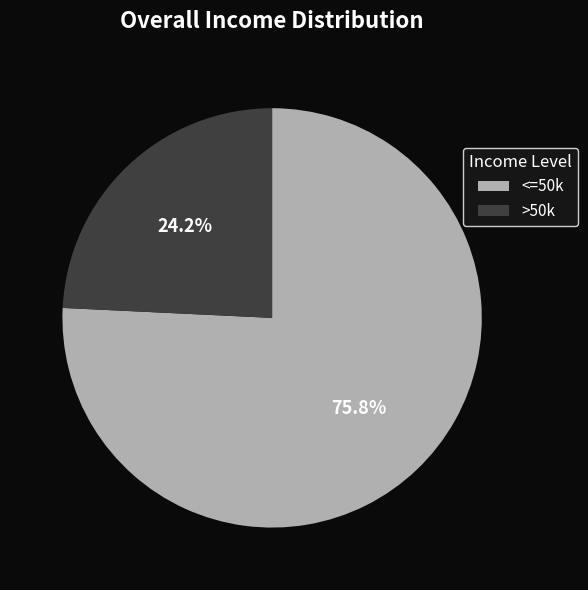

Approximately how many times larger is the value at <=50k compared to >50k?

3.1